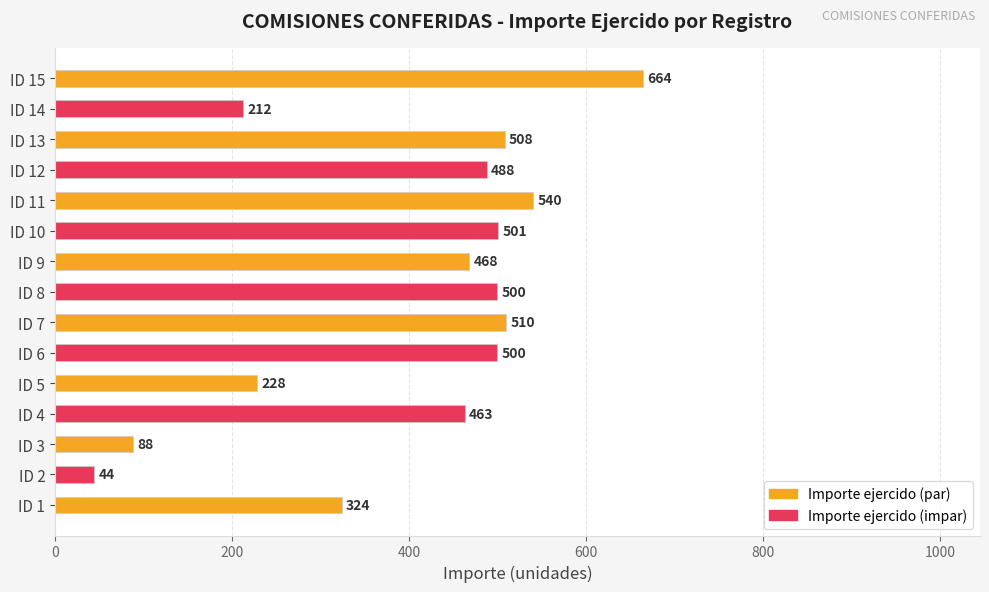

The chart shows a value of 88 at 3. True or false?

True